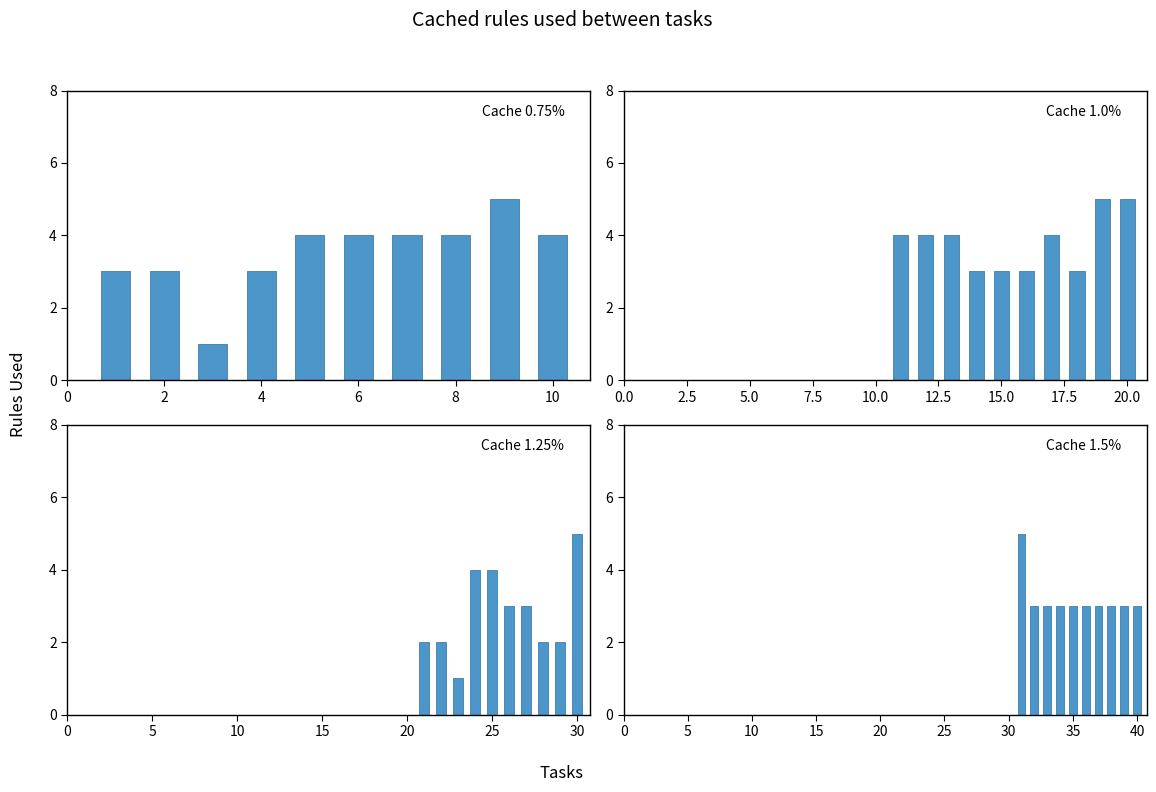

Count the number of categories in the chart.

10